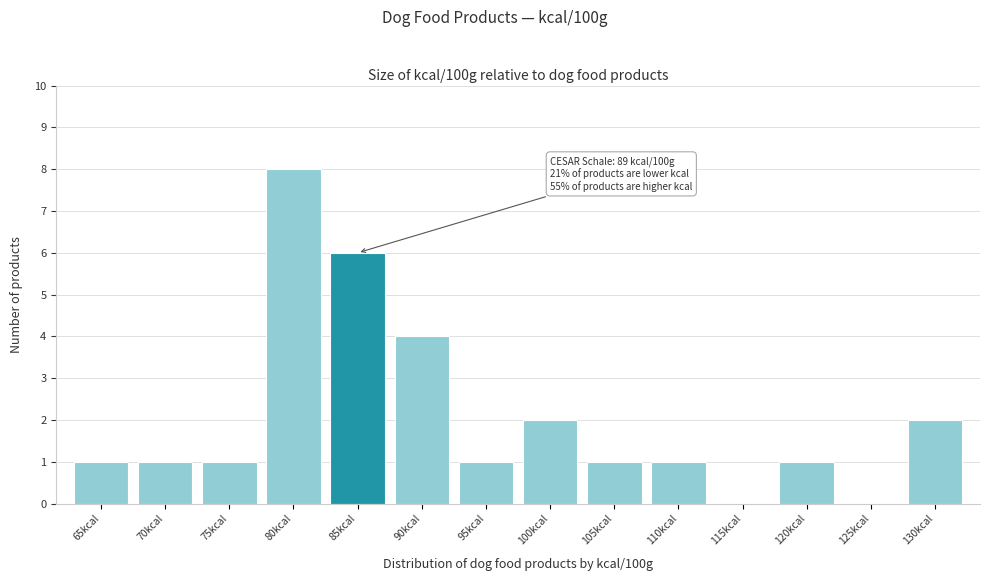

Reading left to right, list all the values displayed in this chart.

65kcal=1	70kcal=1	75kcal=1	80kcal=8	85kcal=6	90kcal=4	95kcal=1	100kcal=2	105kcal=1	110kcal=1	115kcal=0	120kcal=1	125kcal=0	130kcal=2